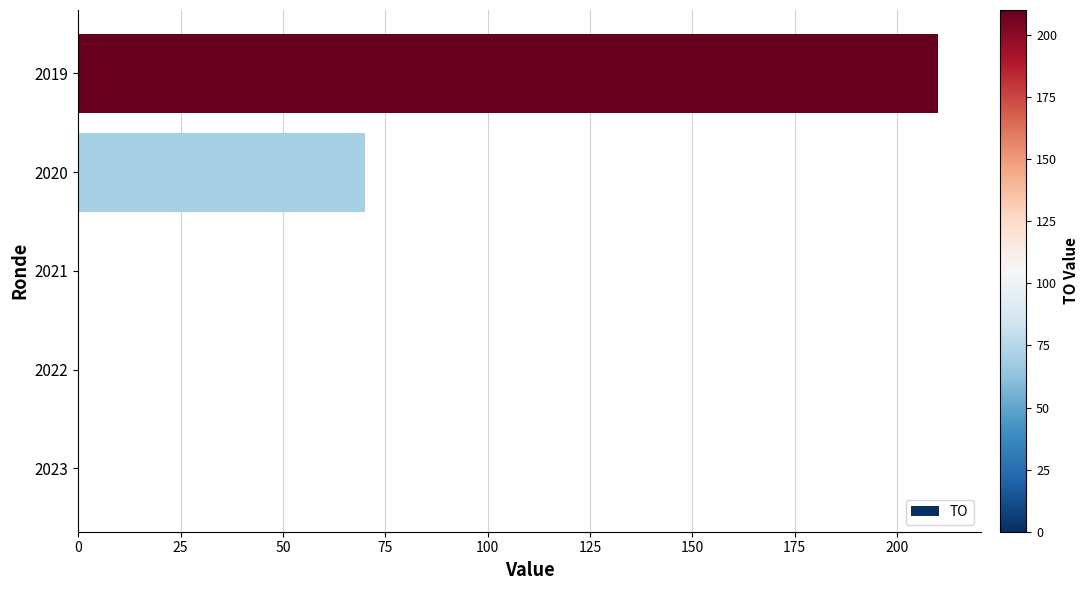

The chart shows a value of 320 at 2019. True or false?

False